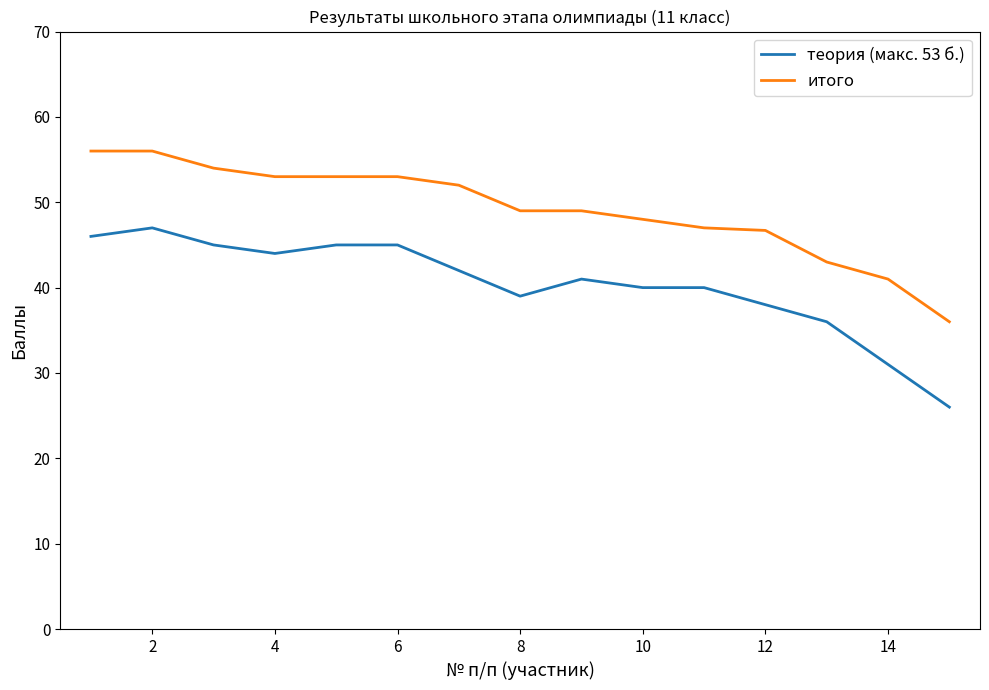

Which series has the largest range (max minus min)?

теория (макс. 53 б.)